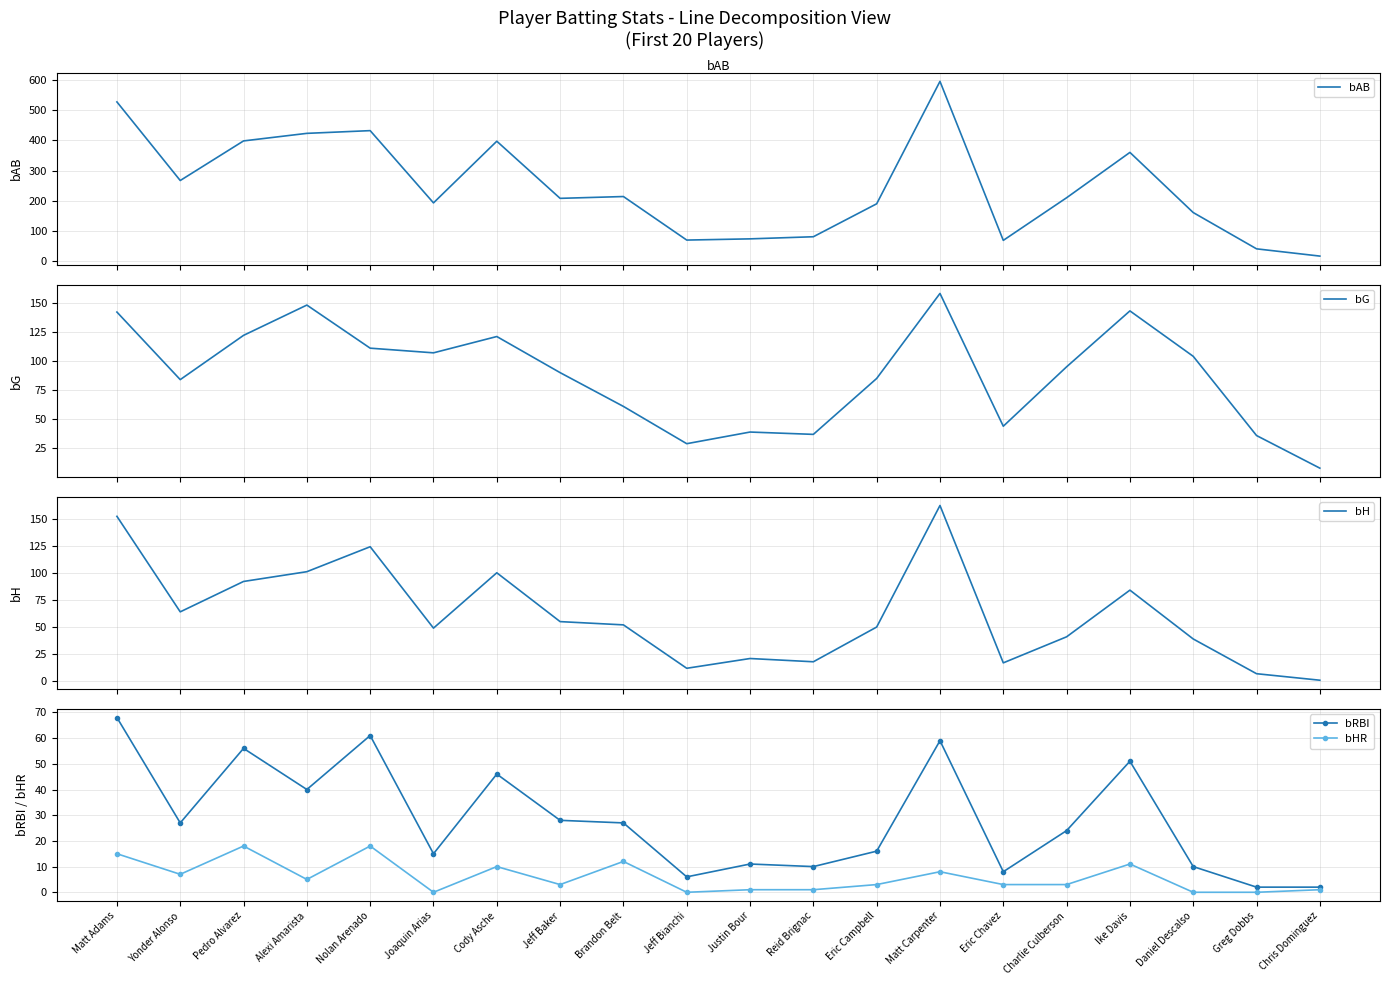

What are all the series names shown in the legend?

bAB, bG, bH, bRBI, bHR